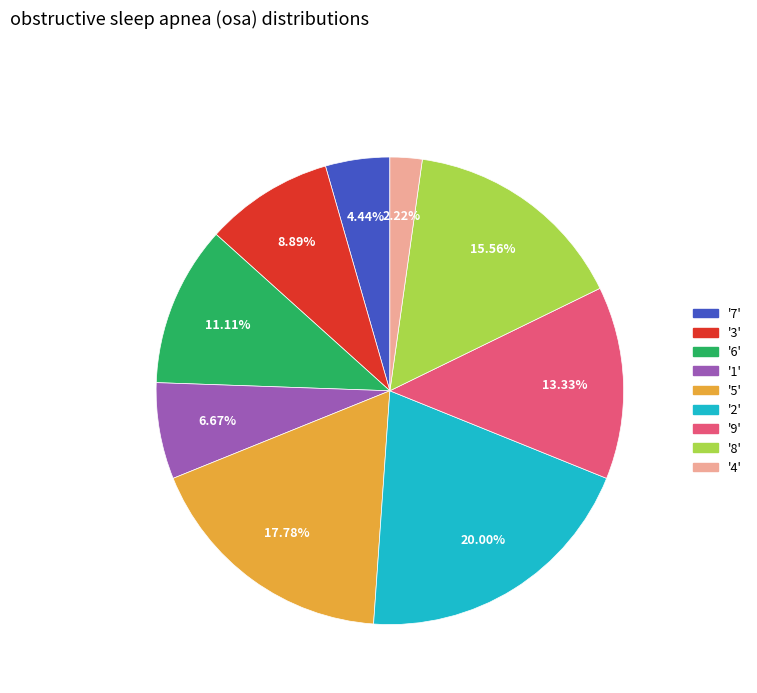

Is there any slice that represents more than half of the pie?

No